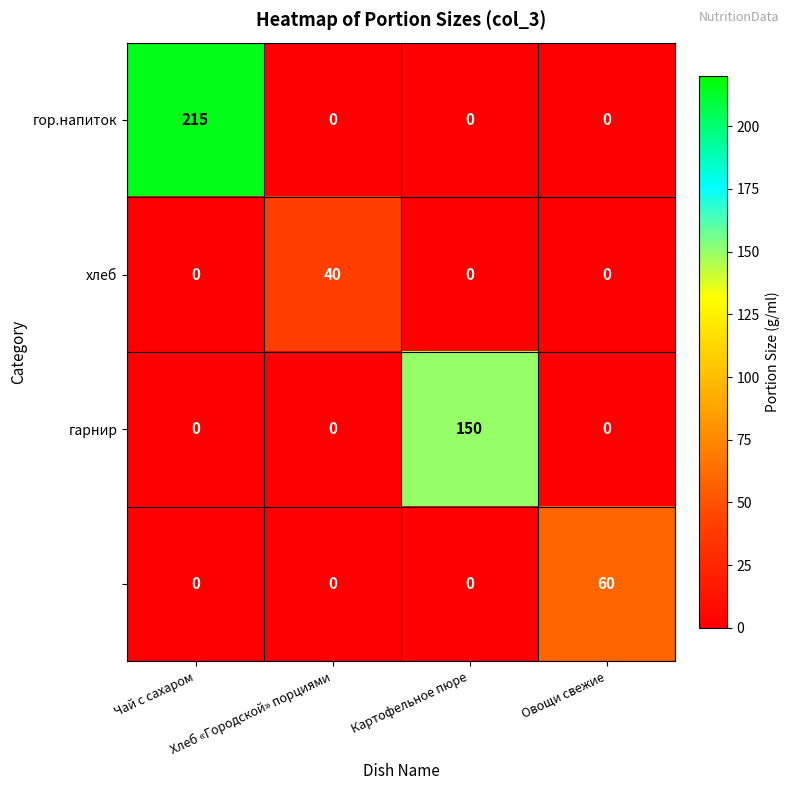

What is the greatest value displayed?

215